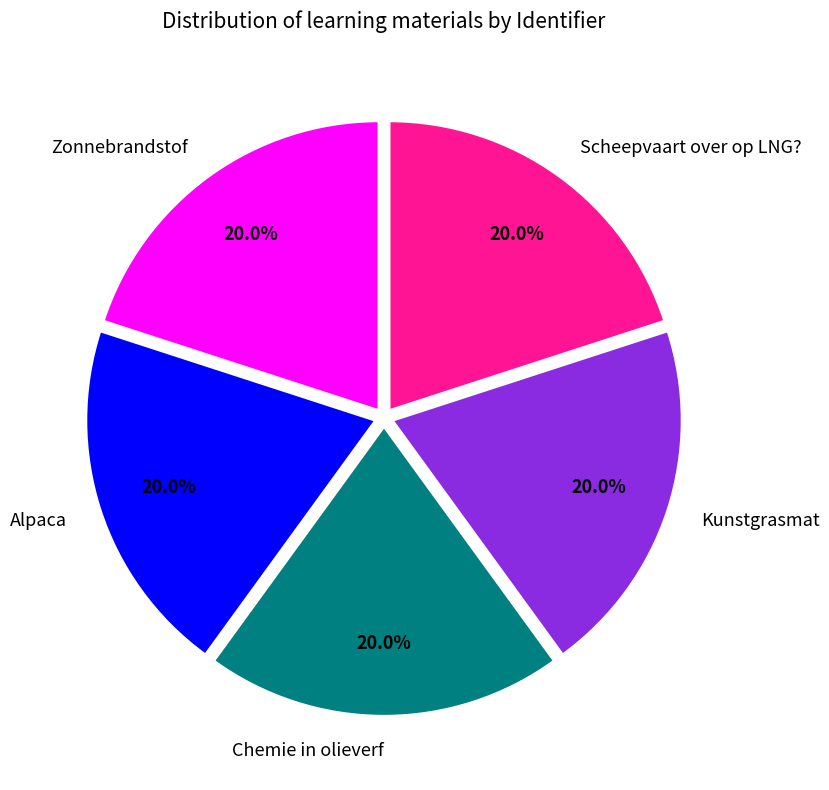

True or false: Chemie in olieverf accounts for 20% of the total.

True